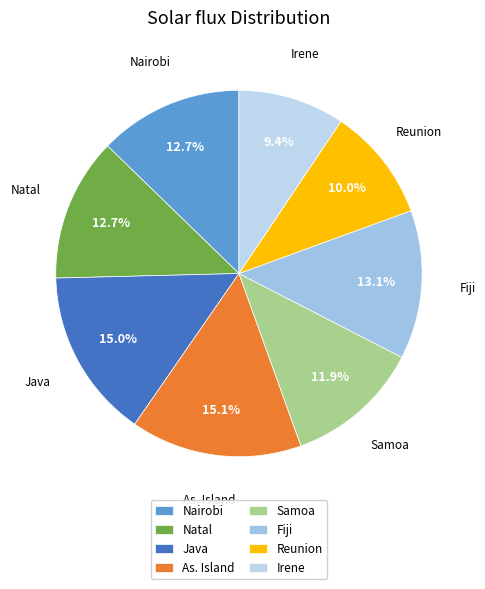

Is it true that Nairobi is 4% of the pie?

False